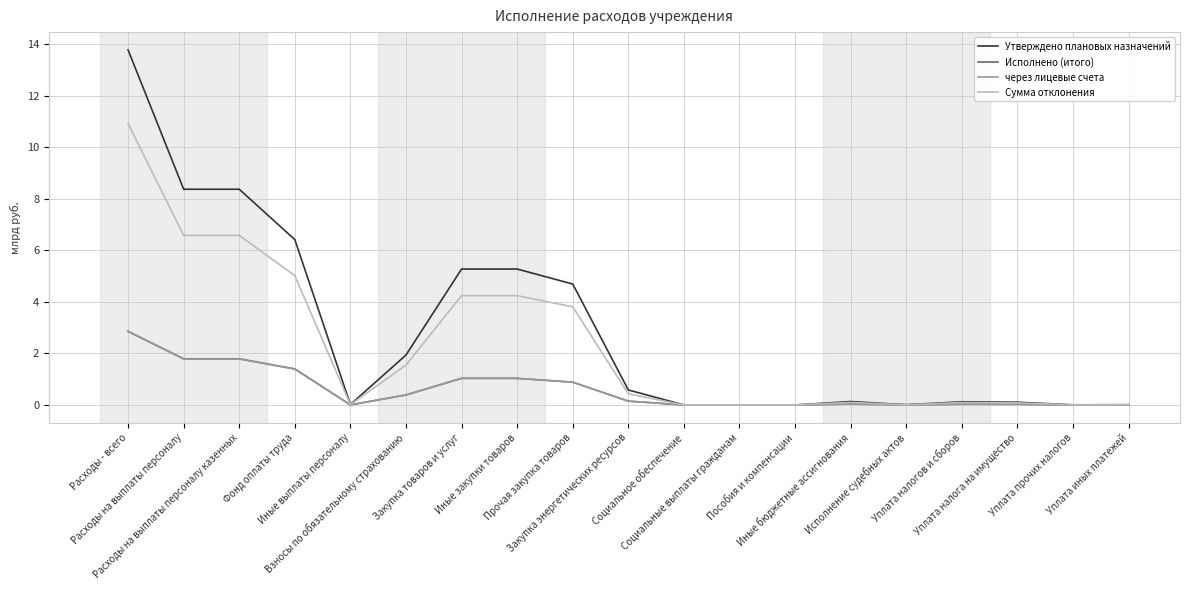

Which series has the largest range (max minus min)?

Утверждено плановых назначений